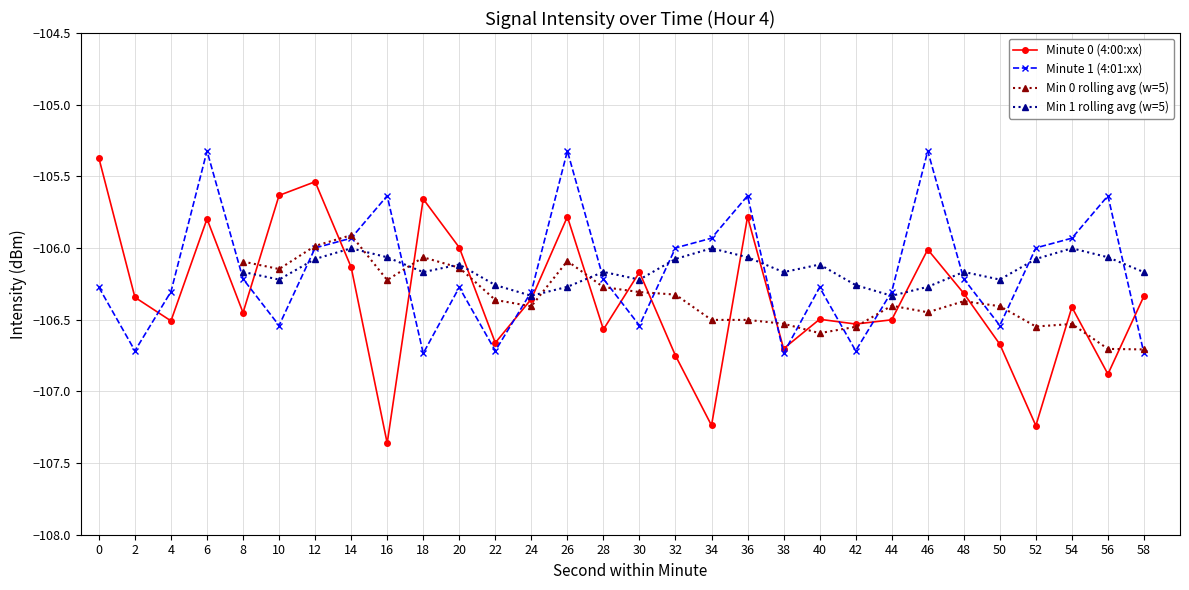

True or false: Minute 0 (4:00:xx) has more than 2 points higher than both neighbors.

True